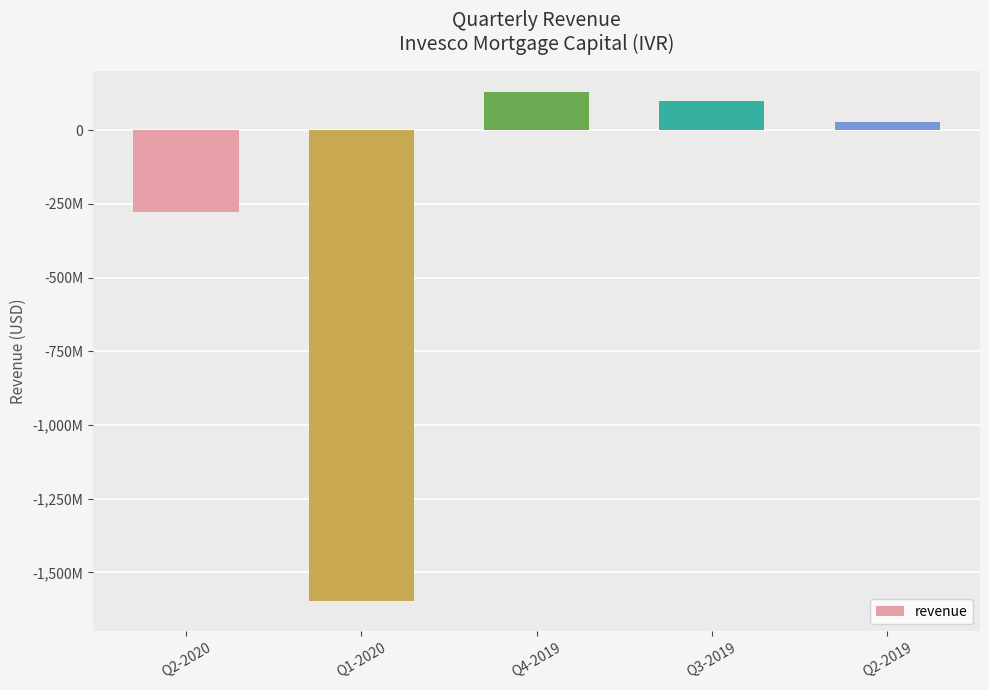

What is the minimum value shown in the chart?

-1597500000